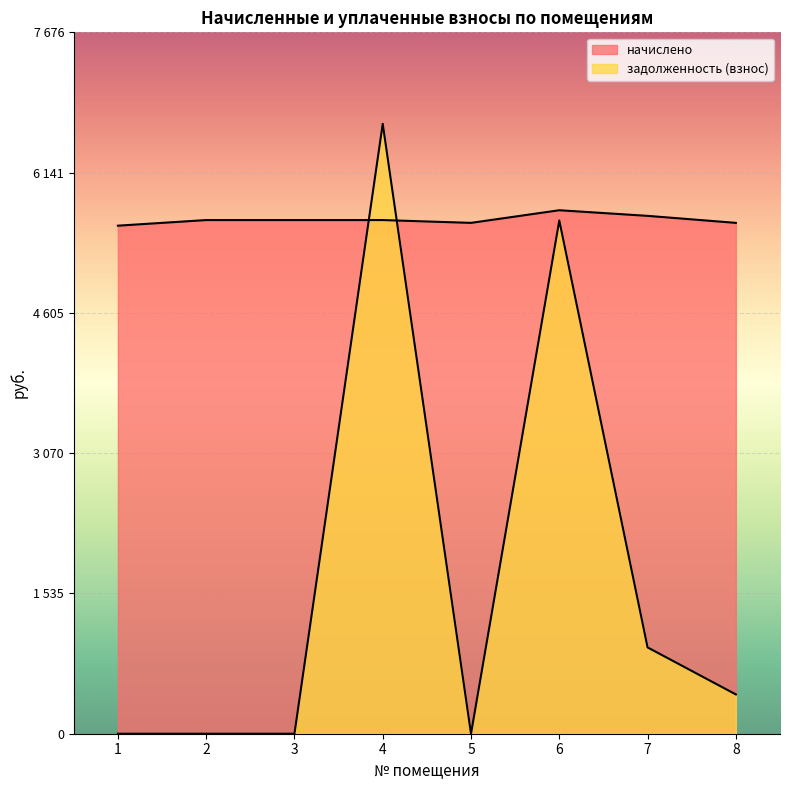

Which series changed the most between 3 and 5?

начислено